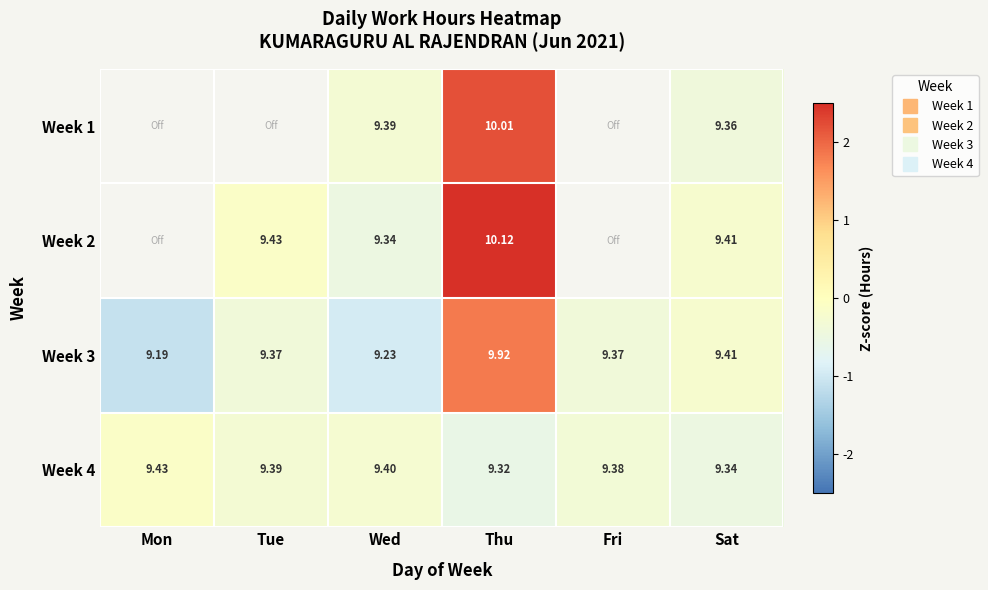

At which label does Week 2 first exceed 2?

Thu